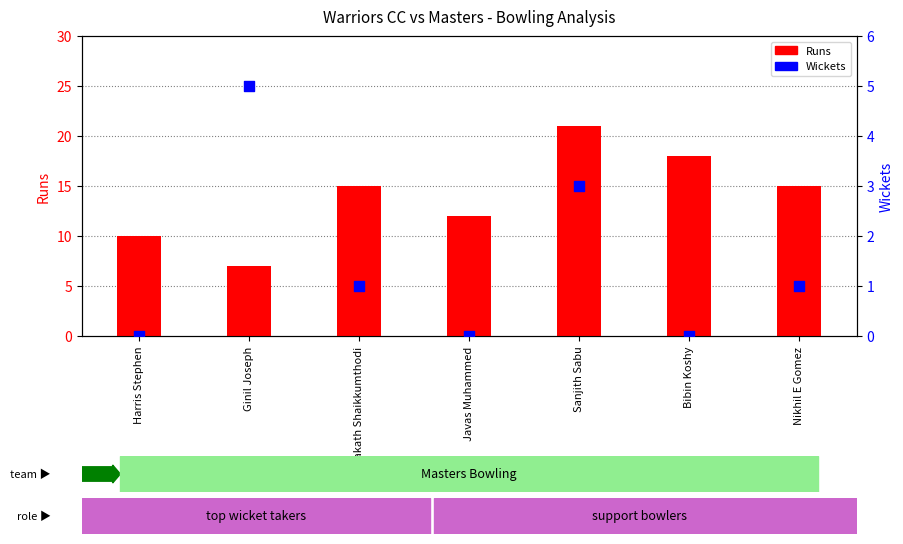

Is the value of Runs at Nikhil E Gomez greater than the value of Wickets at Harris Stephen?

Yes